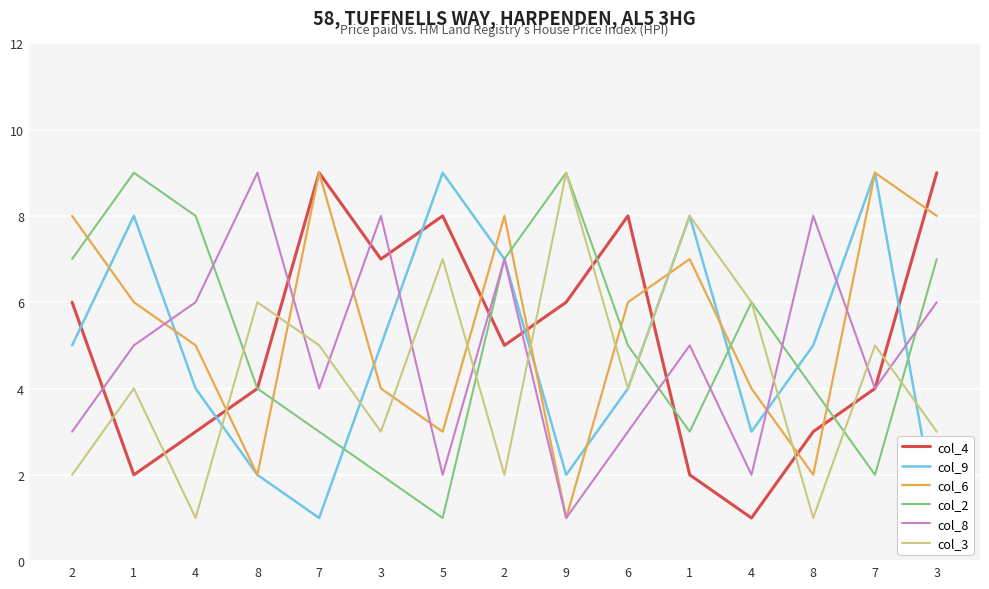

After their last crossing, which series has the higher values: col_6 or col_3?

col_6